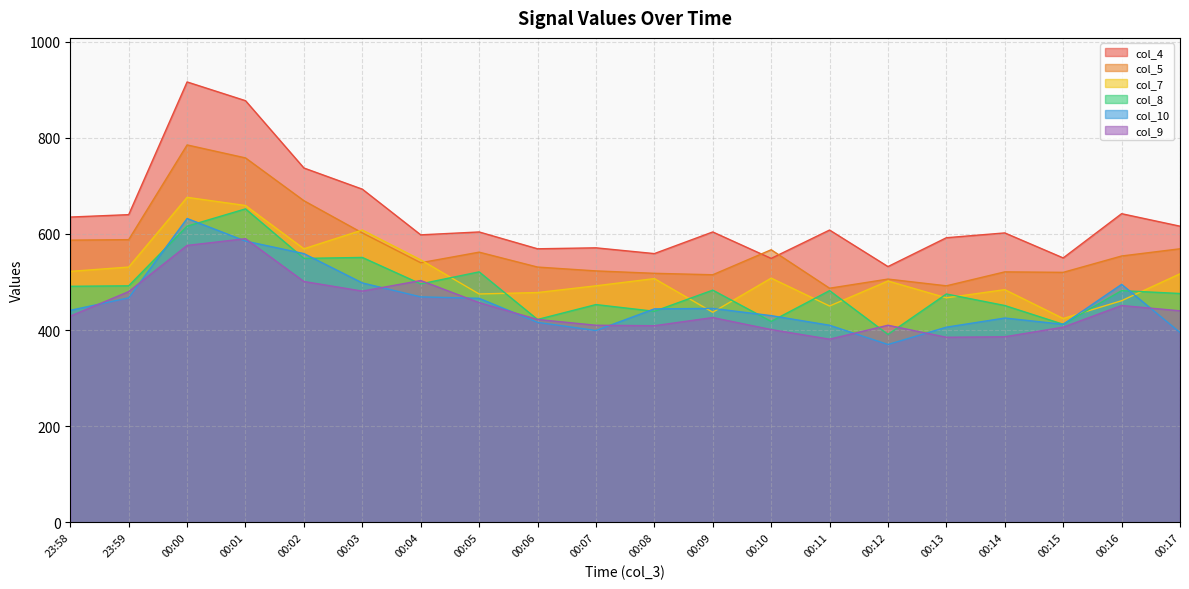

At which category does col_5 reach its first local valley?

00:04